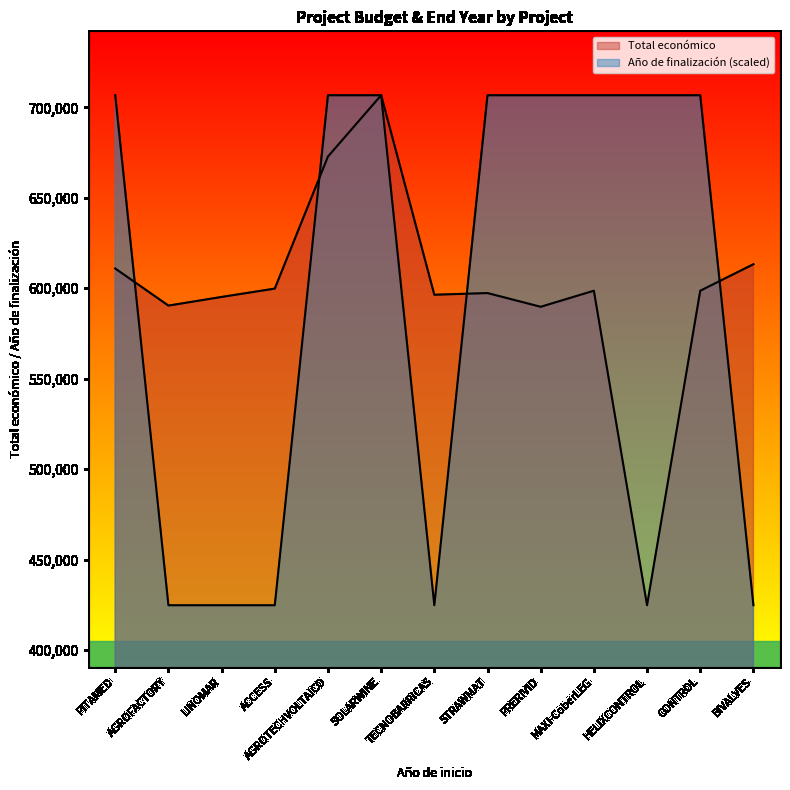

At which label is Año de finalización closest to 565708?

AGROFACTORY